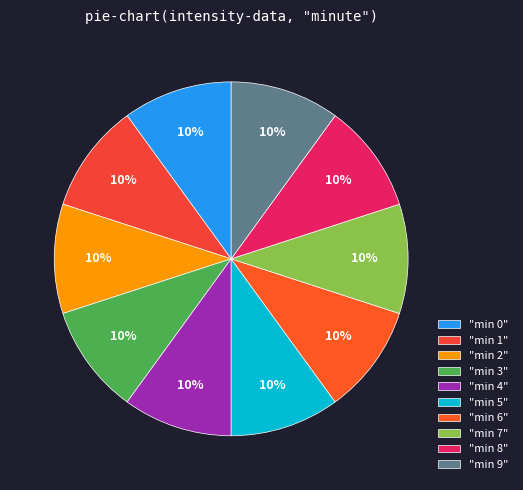

Count the number of slices in the pie.

10